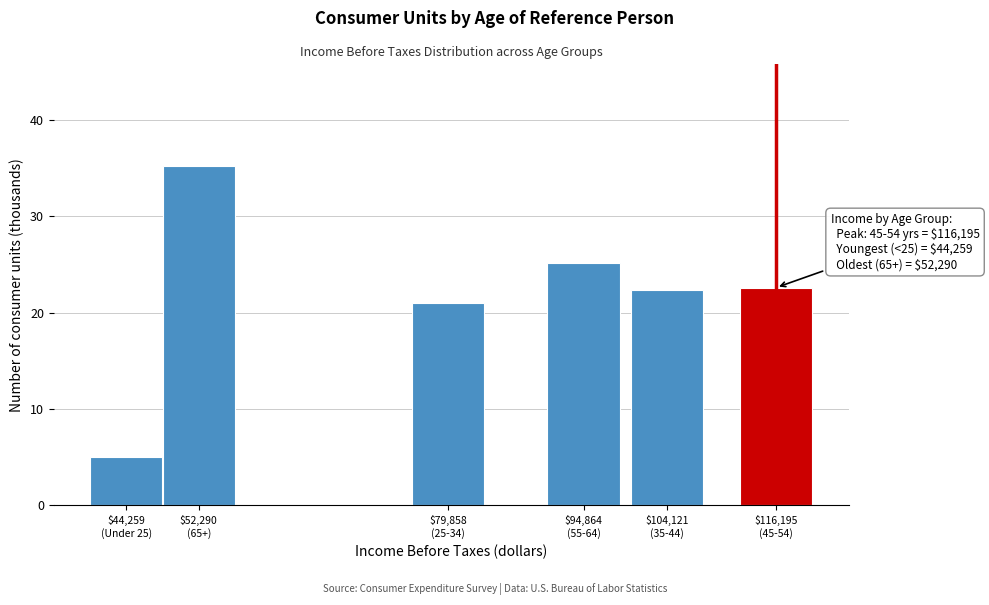

Reading left to right, list all the values displayed in this chart.

5.0	35.2	21.0	25.1	22.3	22.6